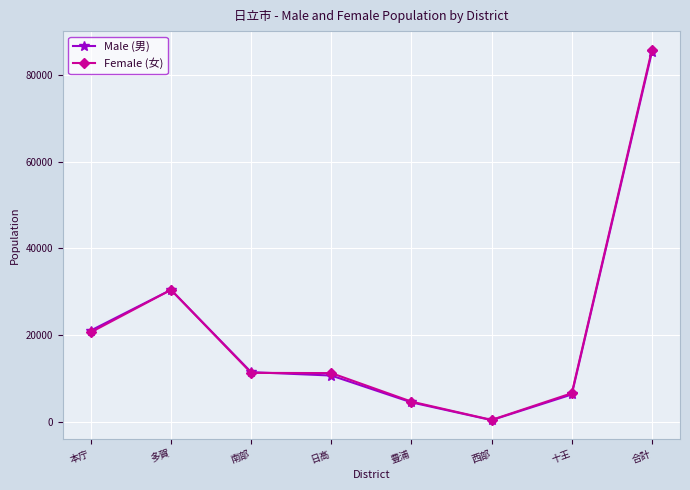

What is the spread (max minus min) of values at 本庁?

404